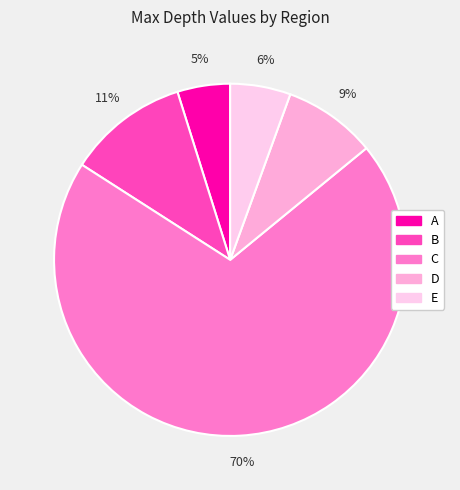

Between B and D, which is larger?

B